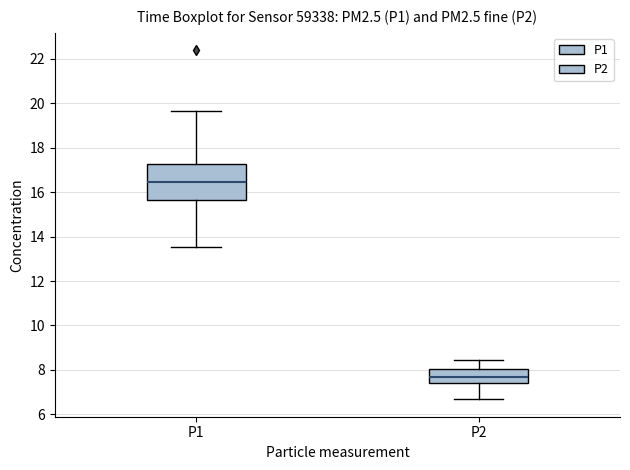

Where does the upper whisker of the box for P2 end on the y-axis? The values are not printed on the chart, so give them approximately, as read against the axis.

8.4